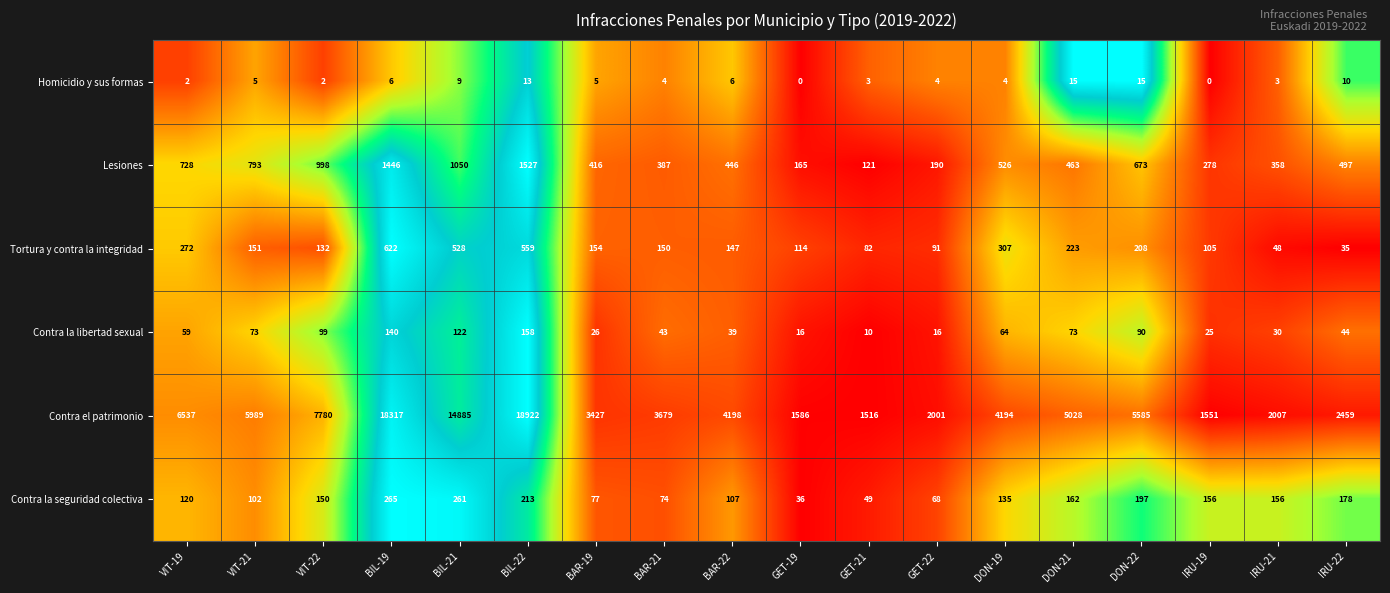

What is the approximate value of Contra el patrimonio at BIL-19, to the nearest 50?

18300